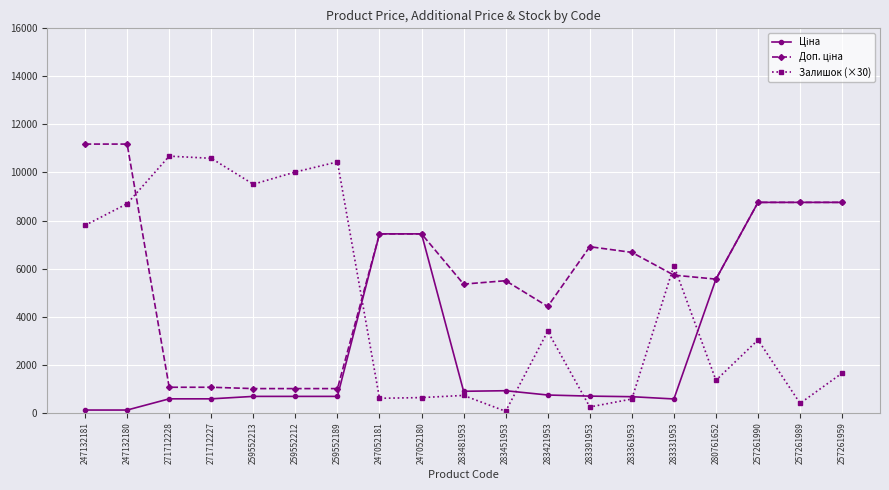

What is the spread (max minus min) of values at 271712227?

10011.9